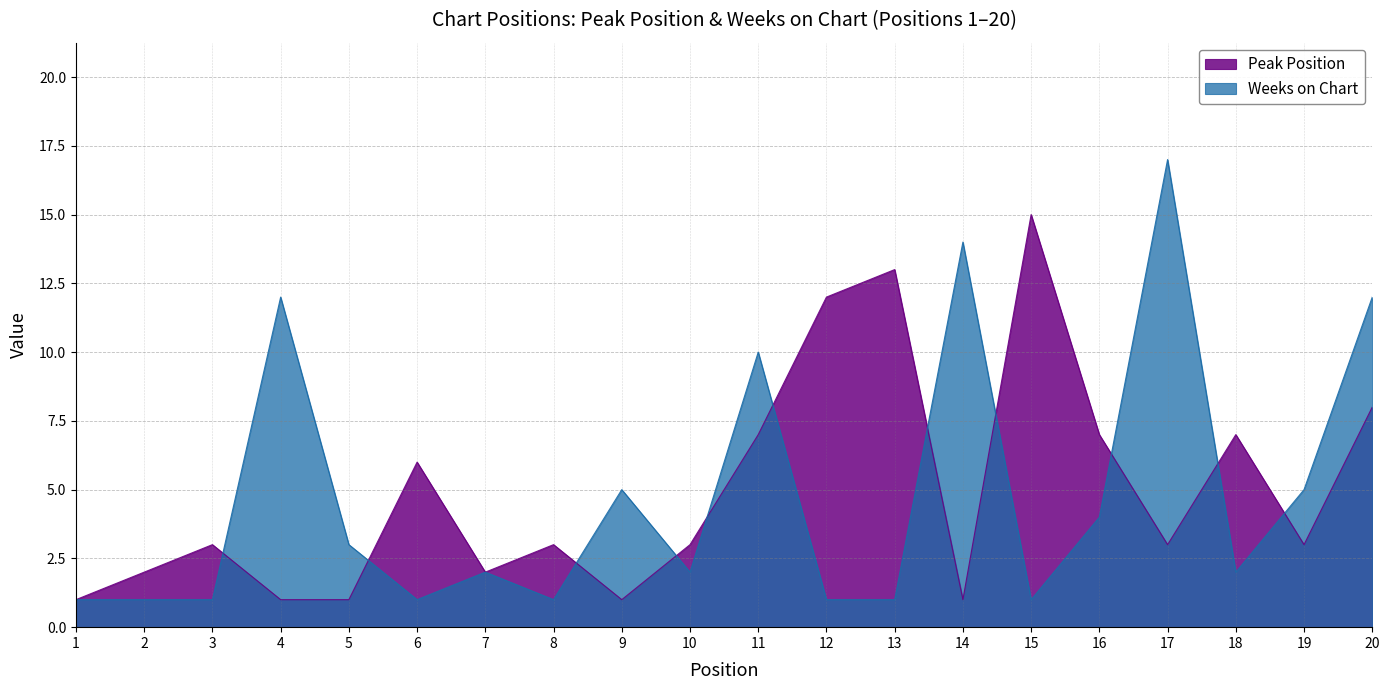

True or false: Weeks on Chart has more than 2 interior local peaks.

True